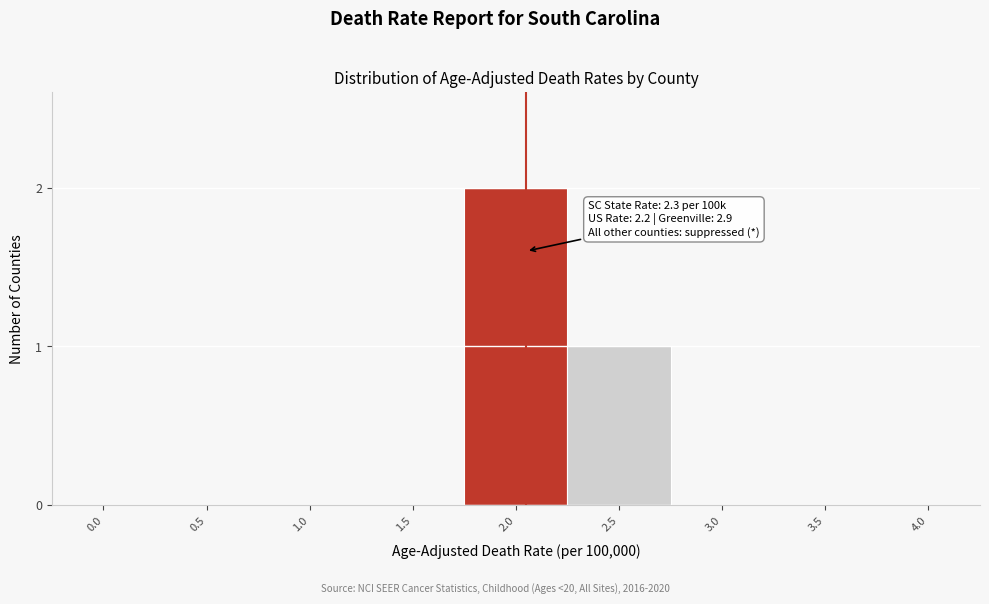

Reading left to right, extract all data points from this chart.

0.0=0	0.5=0	1.0=0	1.5=0	2.0=2	2.5=1	3.0=0	3.5=0	4.0=0